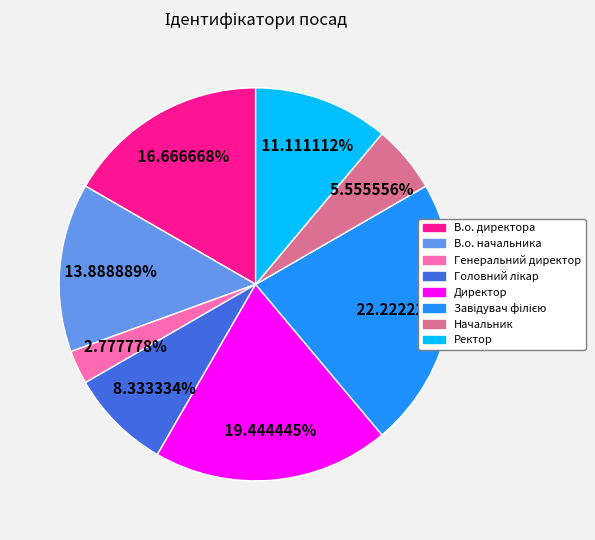

Between В.о. директора and Начальник, which is larger?

В.о. директора